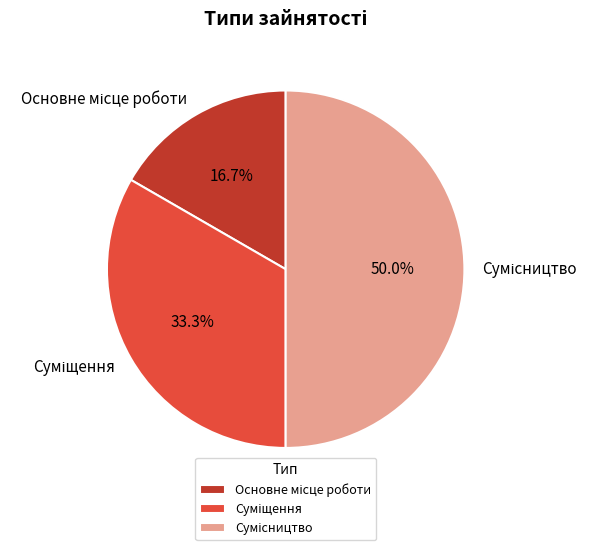

Between Суміщення and Сумісництво, which is larger?

Сумісництво